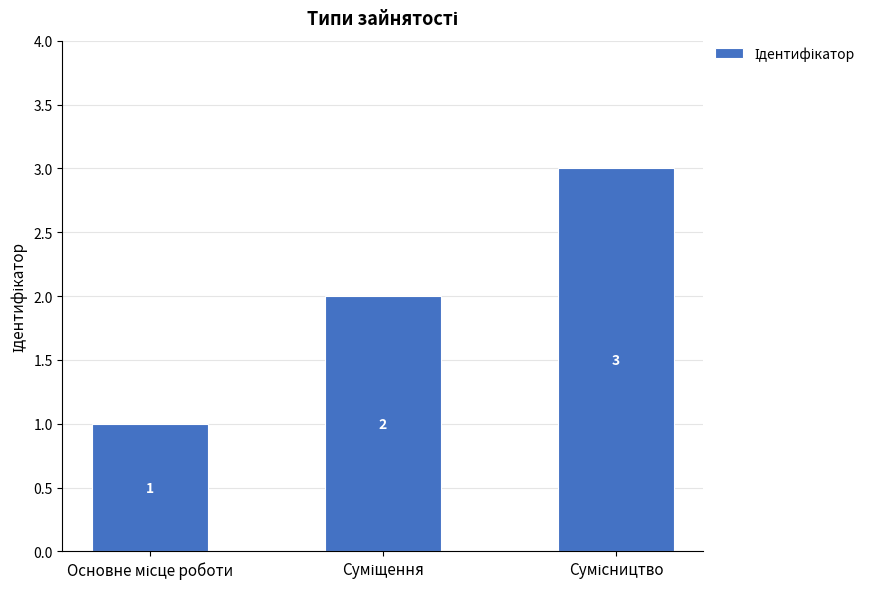

Count the values in the range 1 to 3.

3